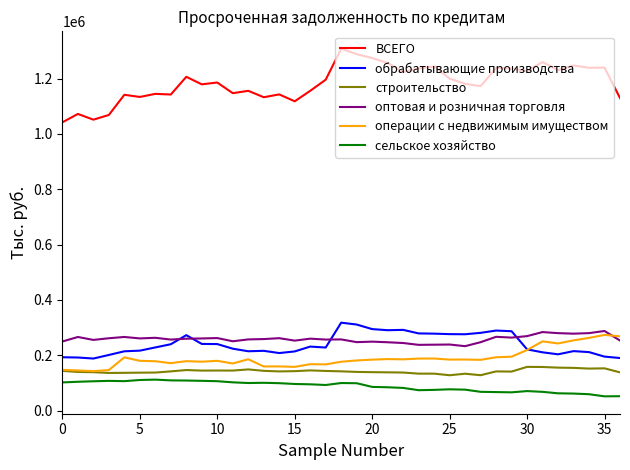

True or false: ВСЕГО and оптовая и розничная торговля cross at least once.

False